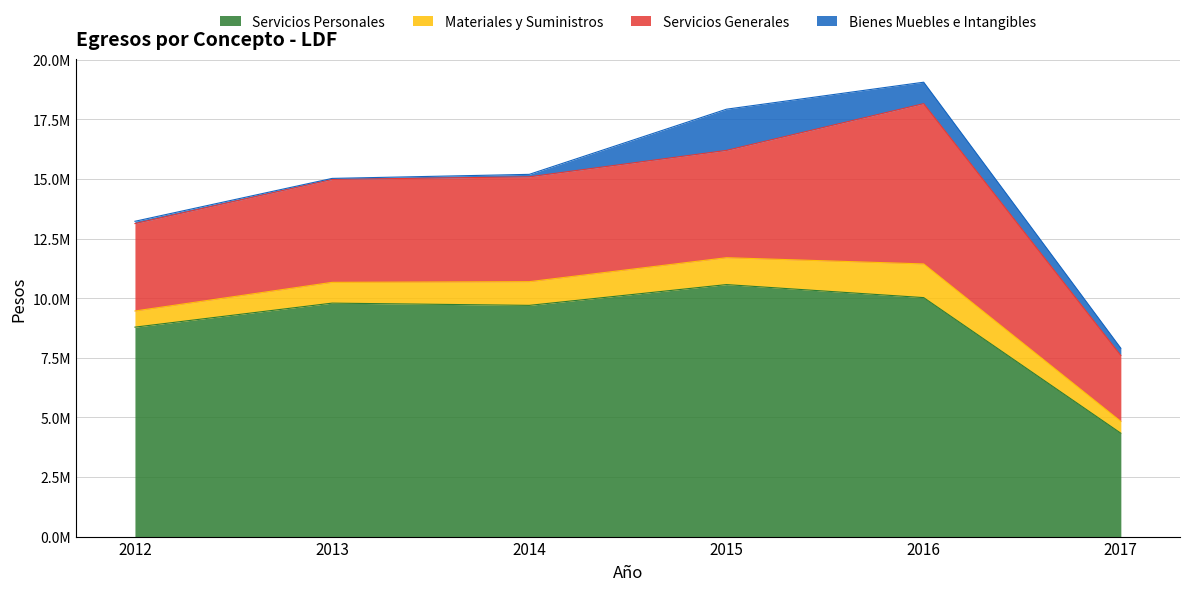

At which category does Materiales y Suministros reach its first local peak?

2016